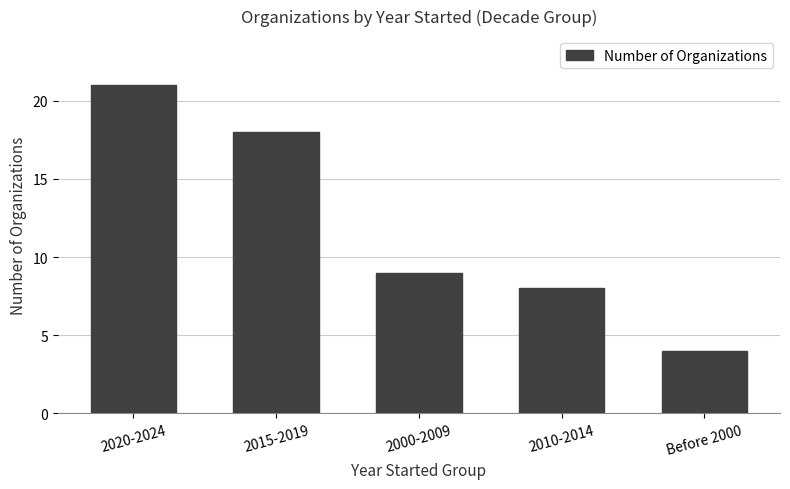

Which has a higher value, 2010-2014 or Before 2000?

2010-2014